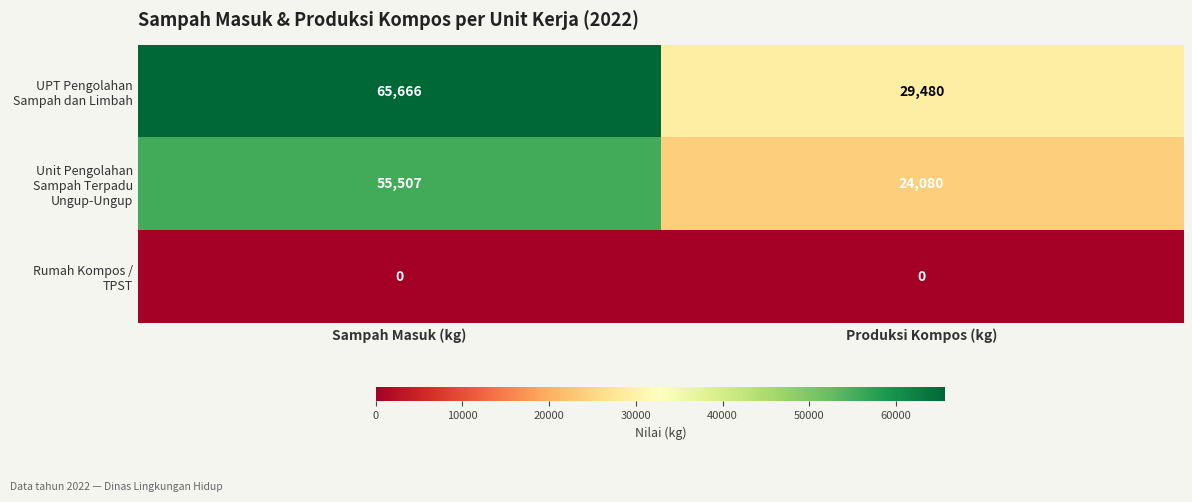

Which category has the highest value across all series?

Sampah Masuk (kg)